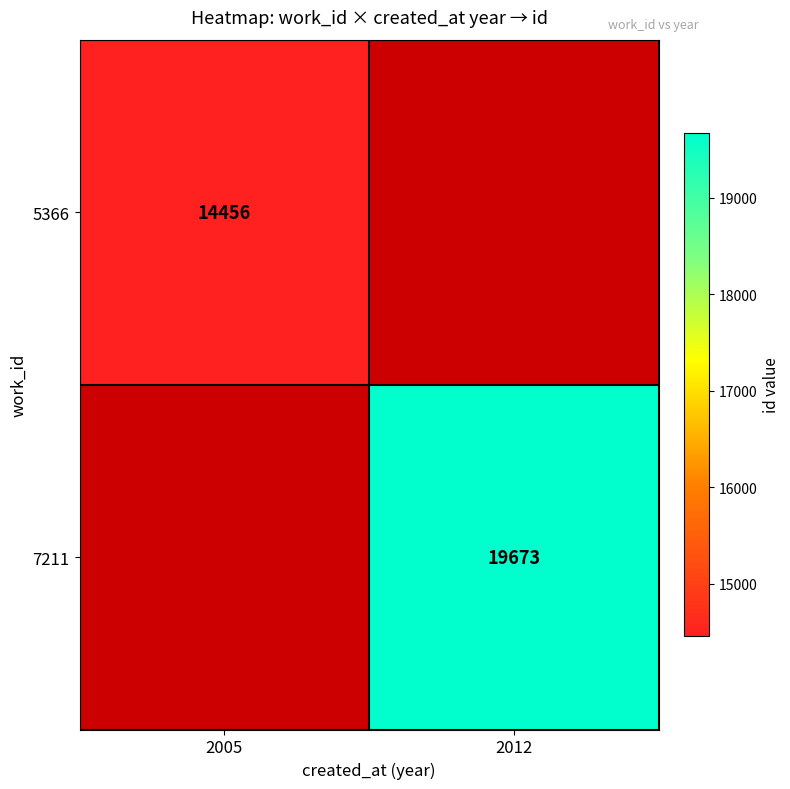

Is it true that 5366 equals 6888 at 2005?

False